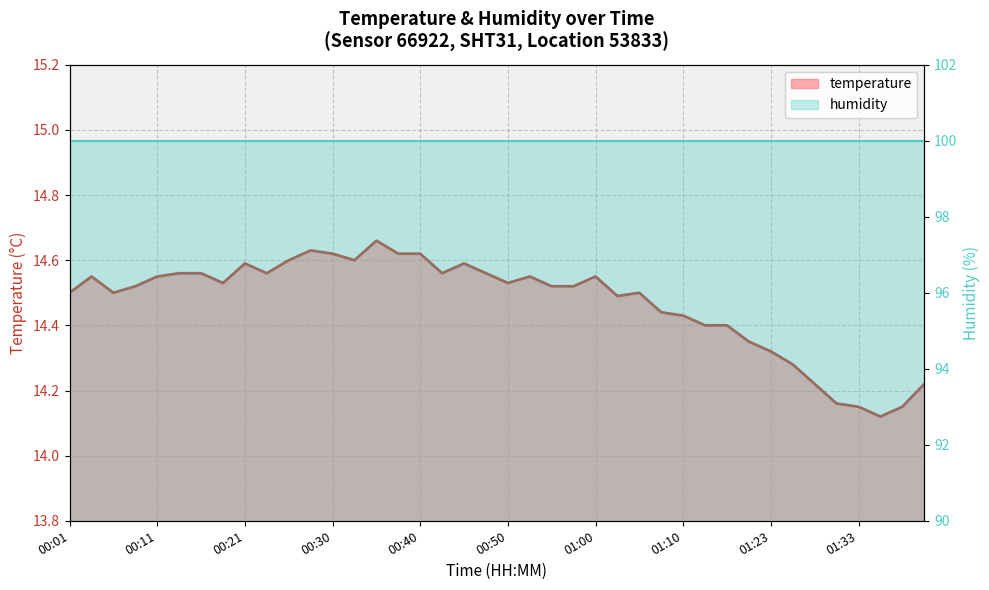

What is the approximate value at 00:30?

14.6